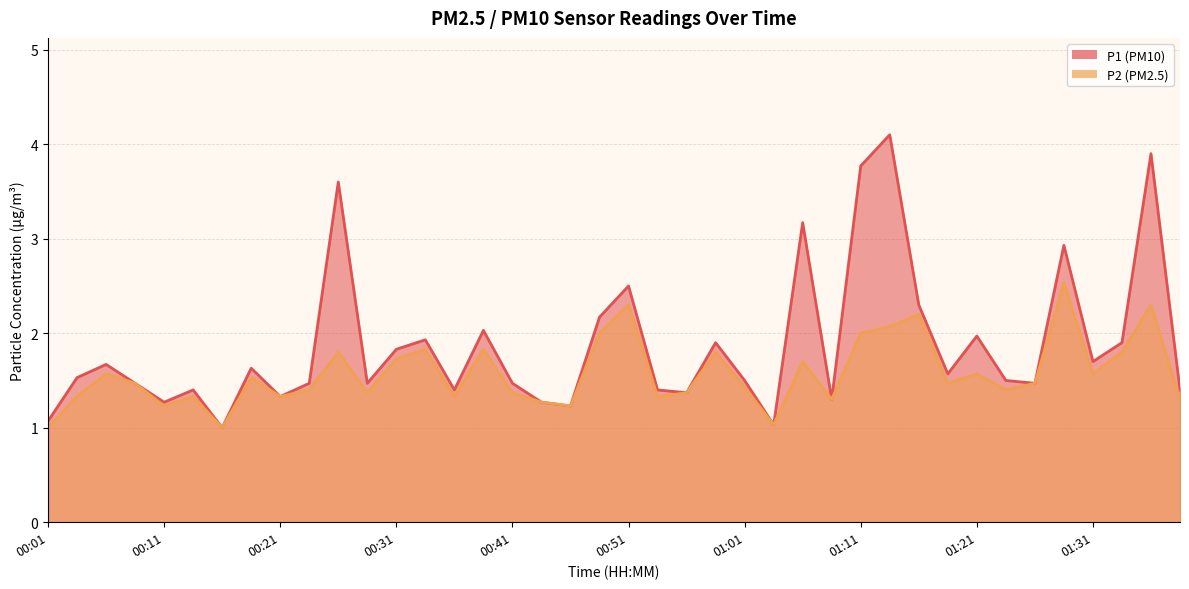

What is the spread (max minus min) of values at 01:33?

0.1